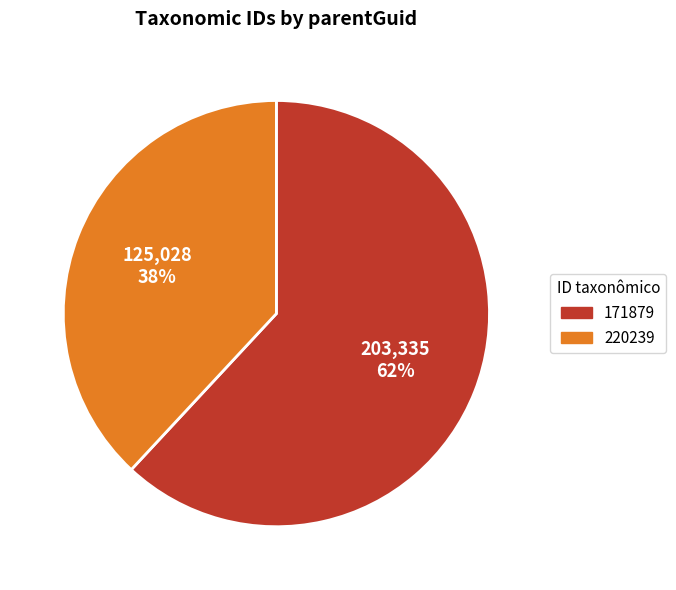

Is it true that 171879 is 62% of the pie?

True